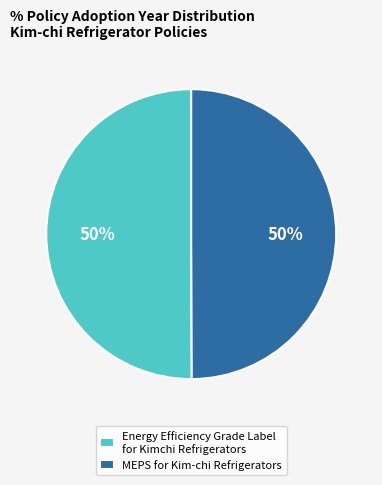

To the nearest percent, what percentage of the pie is Energy Efficiency Grade Label for Kimchi Refrigerators?

50%